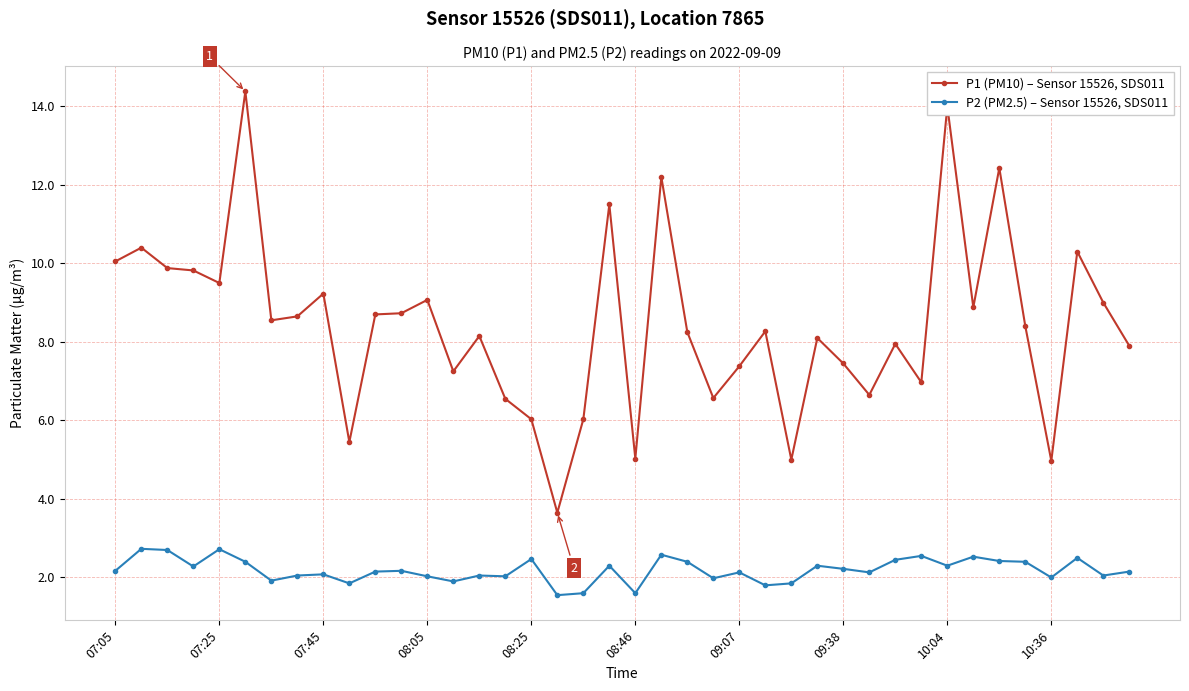

What is the value of the P2 (PM2.5) – Sensor 15526, SDS011 point at the 6th from the left?

2.4